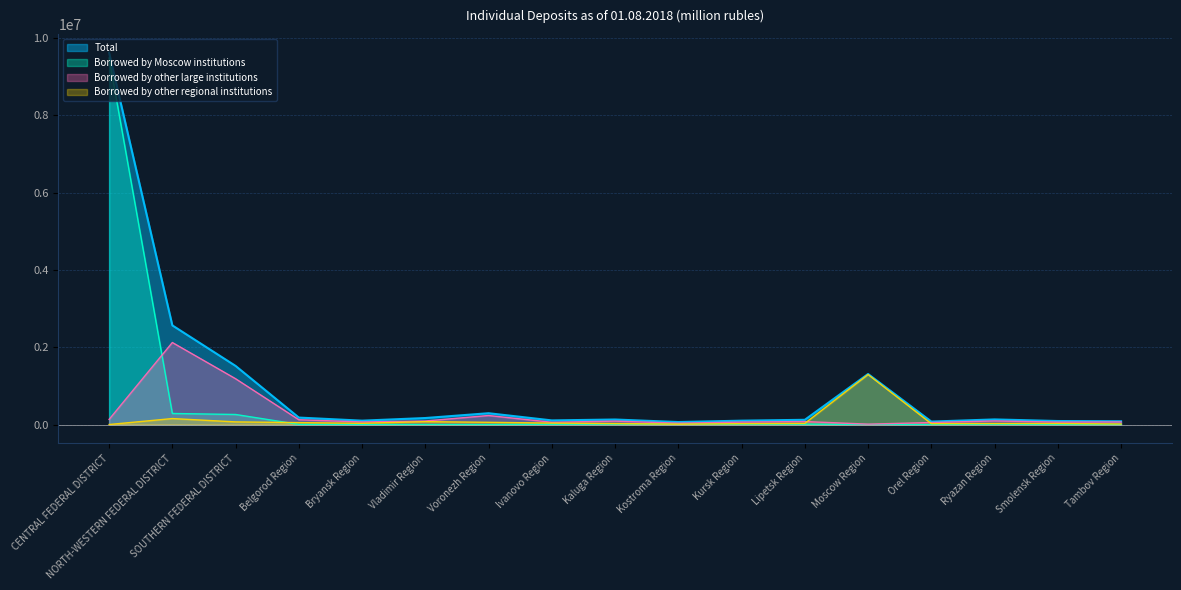

Reading left to right, extract all data points from this chart.

Total: 9620220	2566833	1517937	181538	101443	169742	294055	108033	131335	65695	101315	123820	1309101	77795	133563	92166	85866
Borrowed by Moscow institutions: 9484620	287428	261537	5002	0	1232	0	9346	13709	18400	12316	12675	2493	0	10617	0	1517
Borrowed by other large institutions: 133692	2123568	1186477	125518	67726	92715	234955	59827	89254	36724	64732	78551	11680	53404	94197	64007	68676
Borrowed by other regional institutions: 1908	155836	69923	51017	33717	75794	59100	38861	28372	10571	24268	32594	1294928	24390	28749	28160	15673